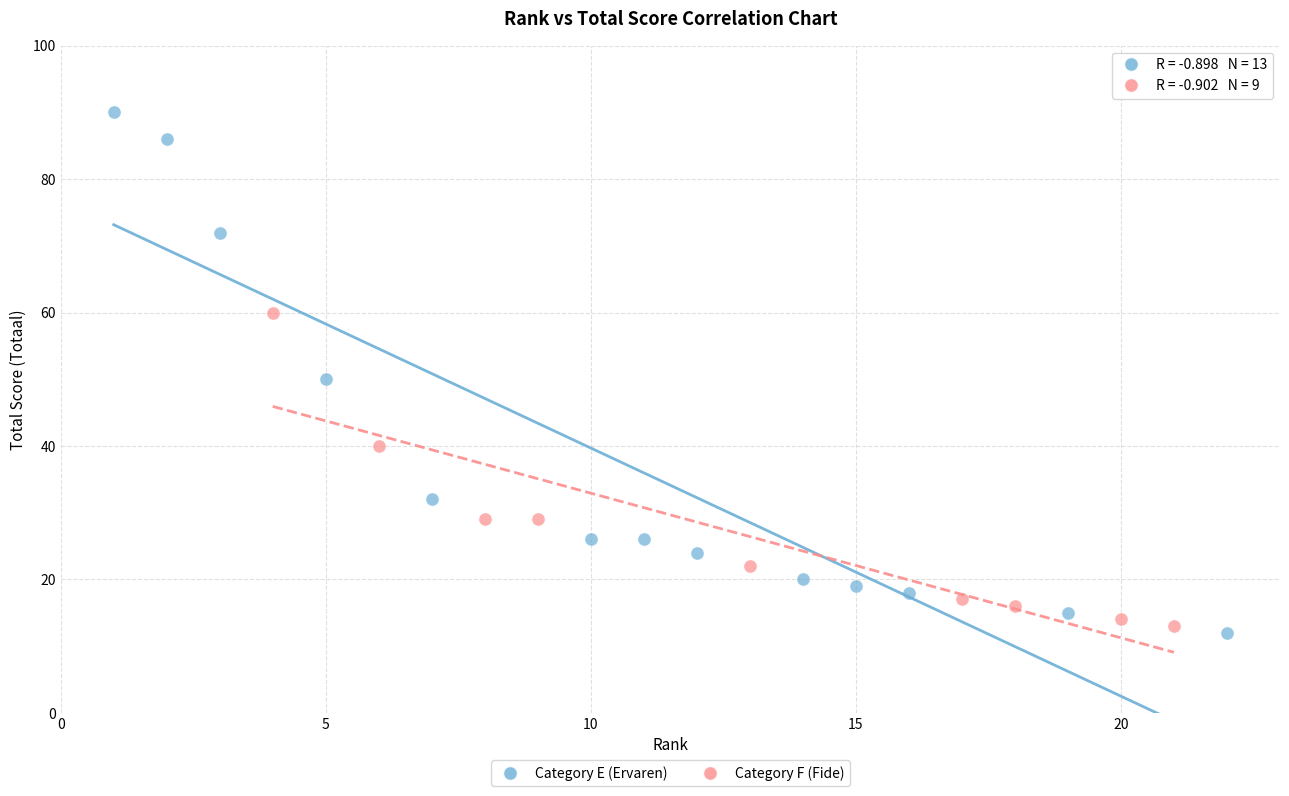

Which series contains the highest Y value?

Category E (Ervaren)